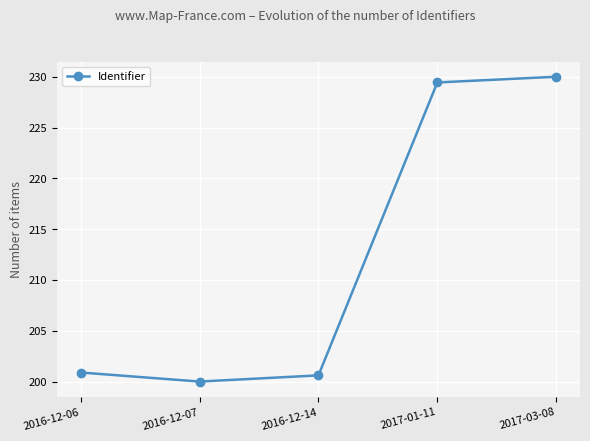

The chart shows a value of 131.7 at 2016-12-06. True or false?

False